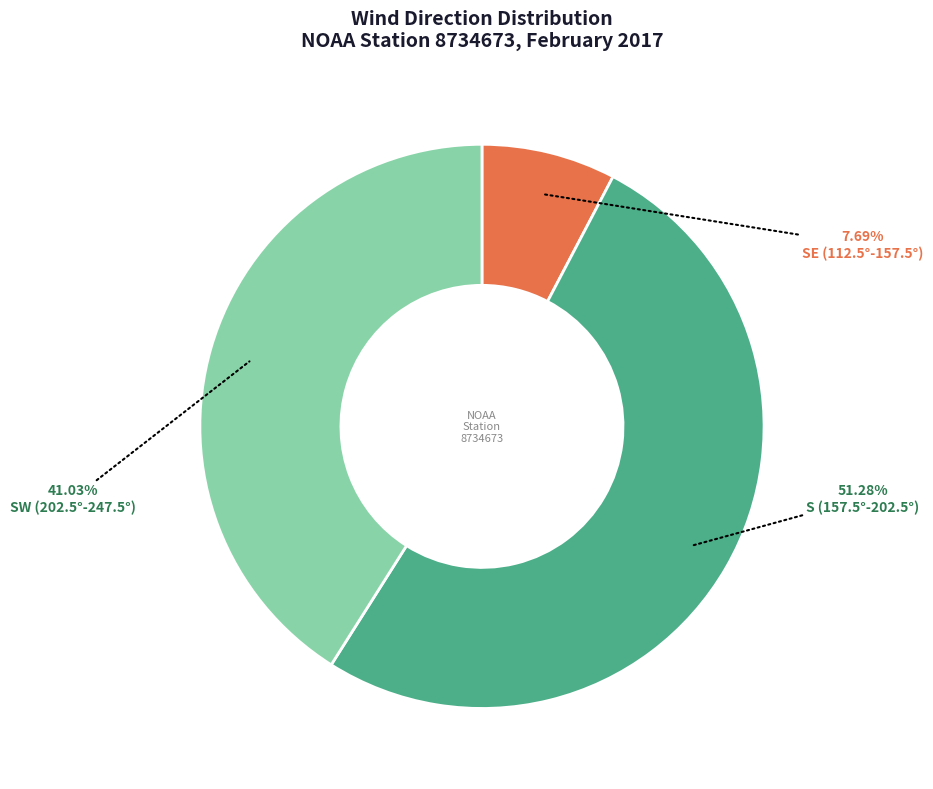

Between SE (112.5°-157.5°) and S (157.5°-202.5°), which is larger?

S (157.5°-202.5°)